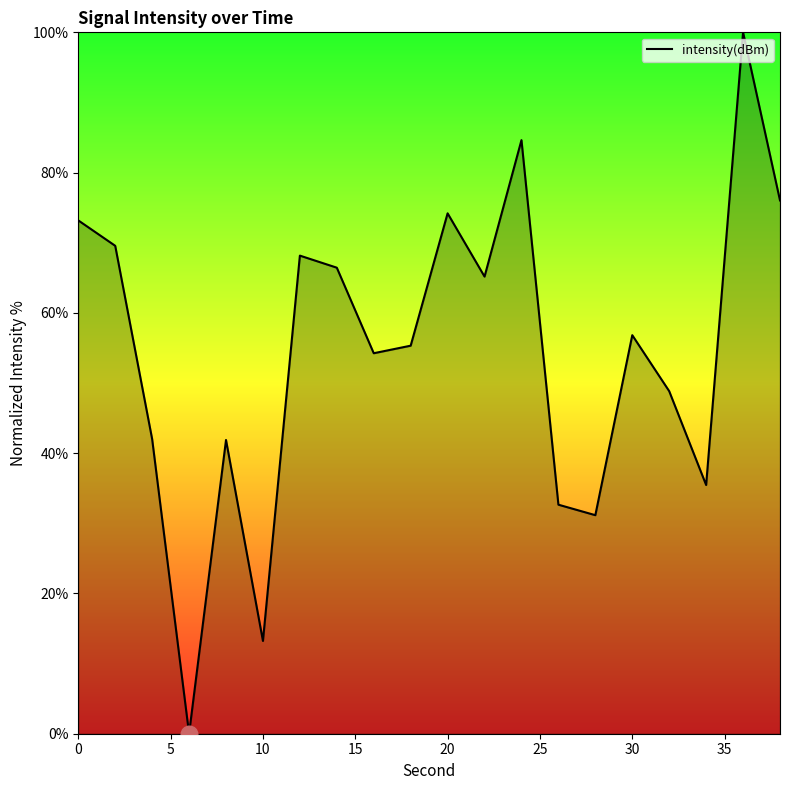

What is the maximum value shown in the chart?

100.0